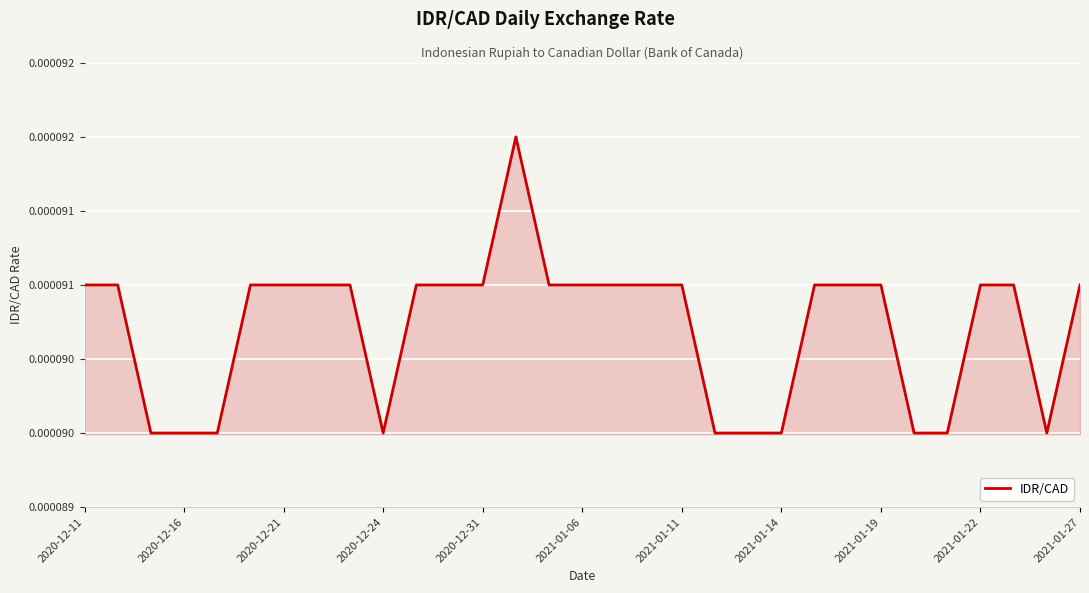

Does the chart display data point markers on the line(s)?

No